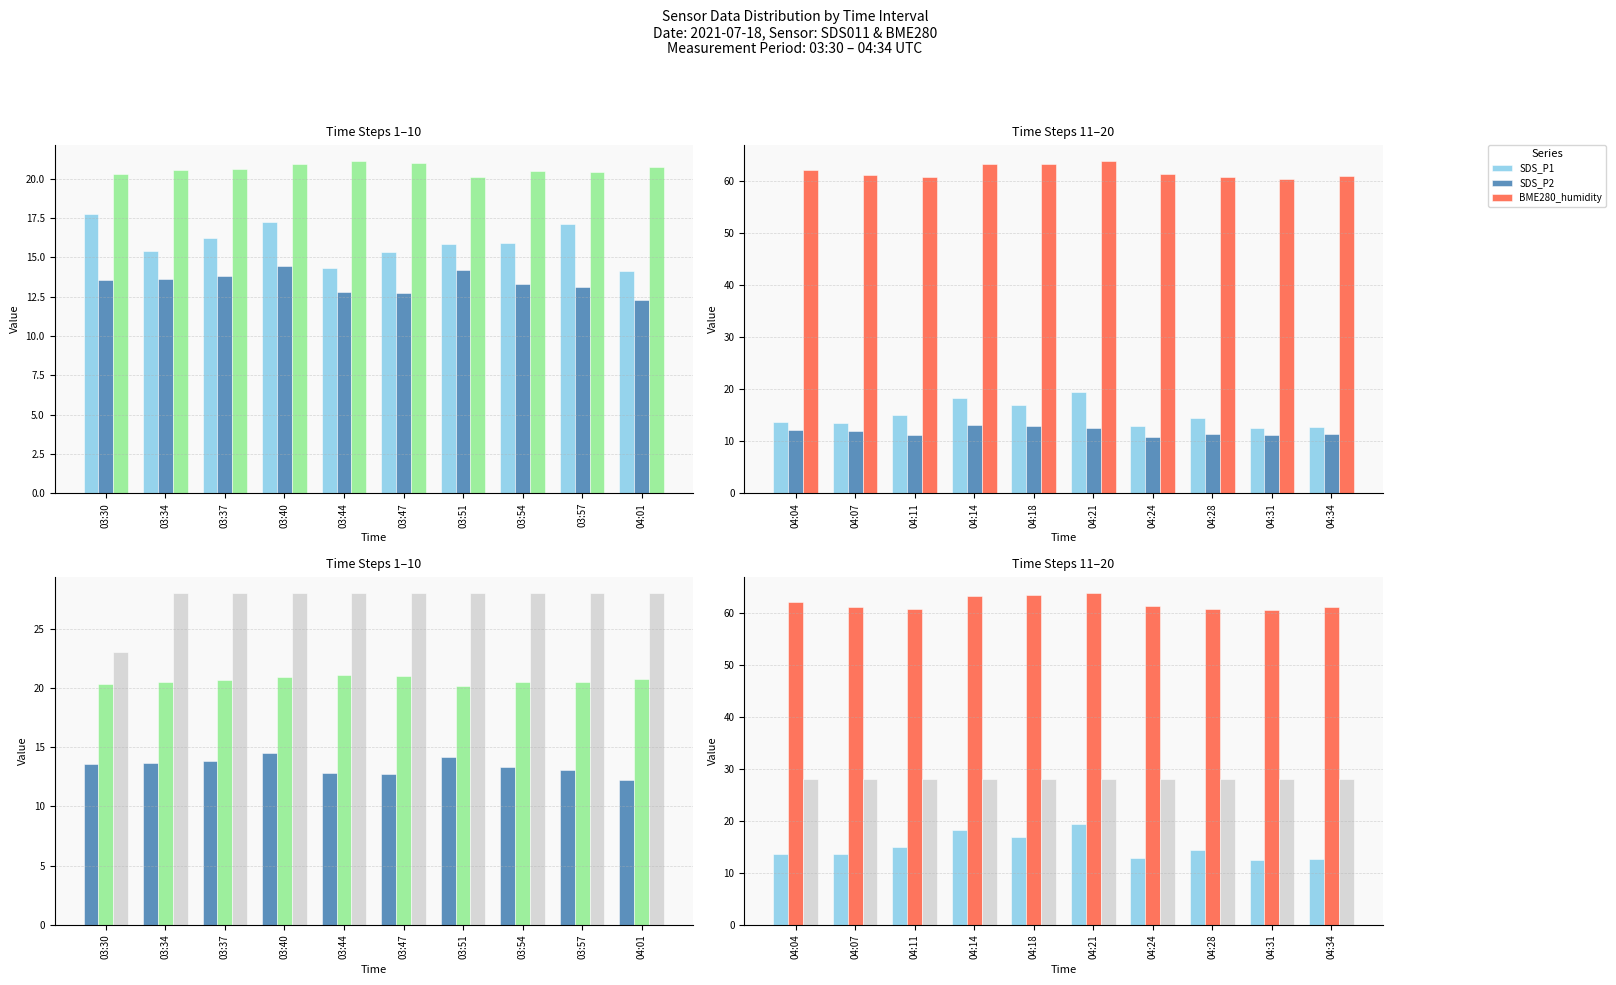

List the series in order of their peak value, lowest first.

SDS_P2, SDS_P1, BME280_temperature, Min_cycle, BME280_humidity